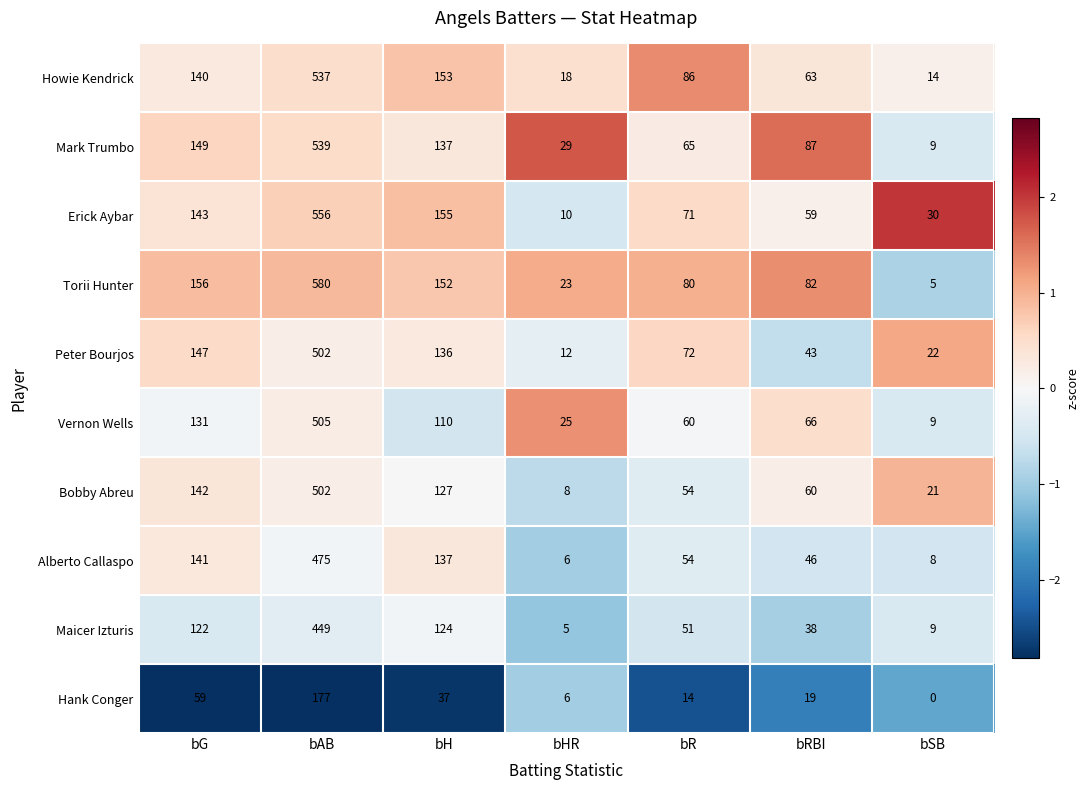

Between bAB and bR, which series saw the biggest shift?

Torii Hunter